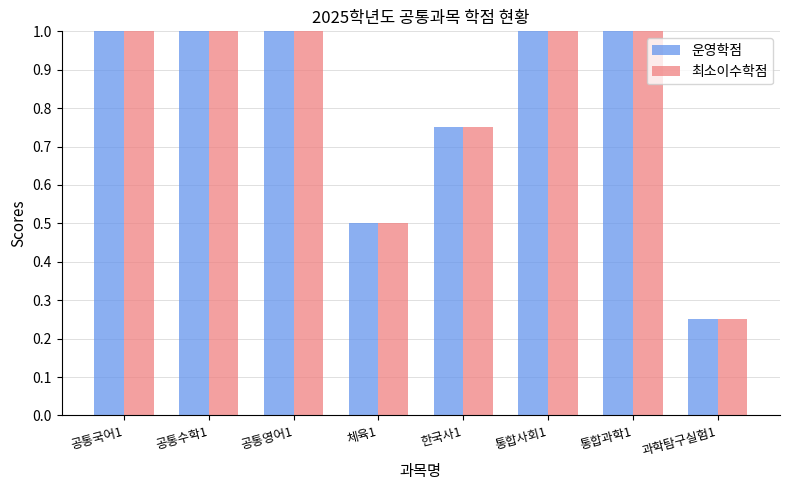

Is the value of 운영학점 at 통합과학1 greater than the value of 최소이수학점 at 한국사1?

Yes